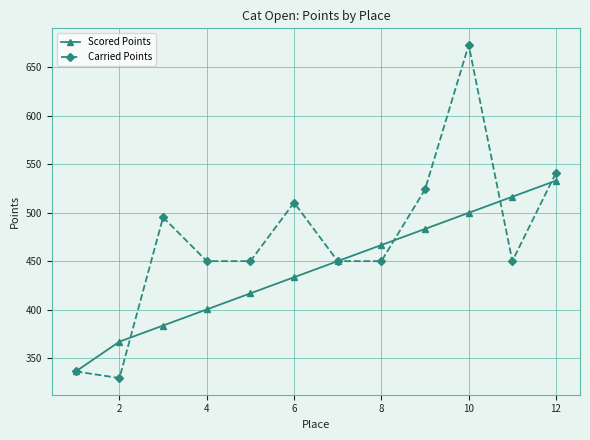

Which series has the widest spread of values?

Carried Points